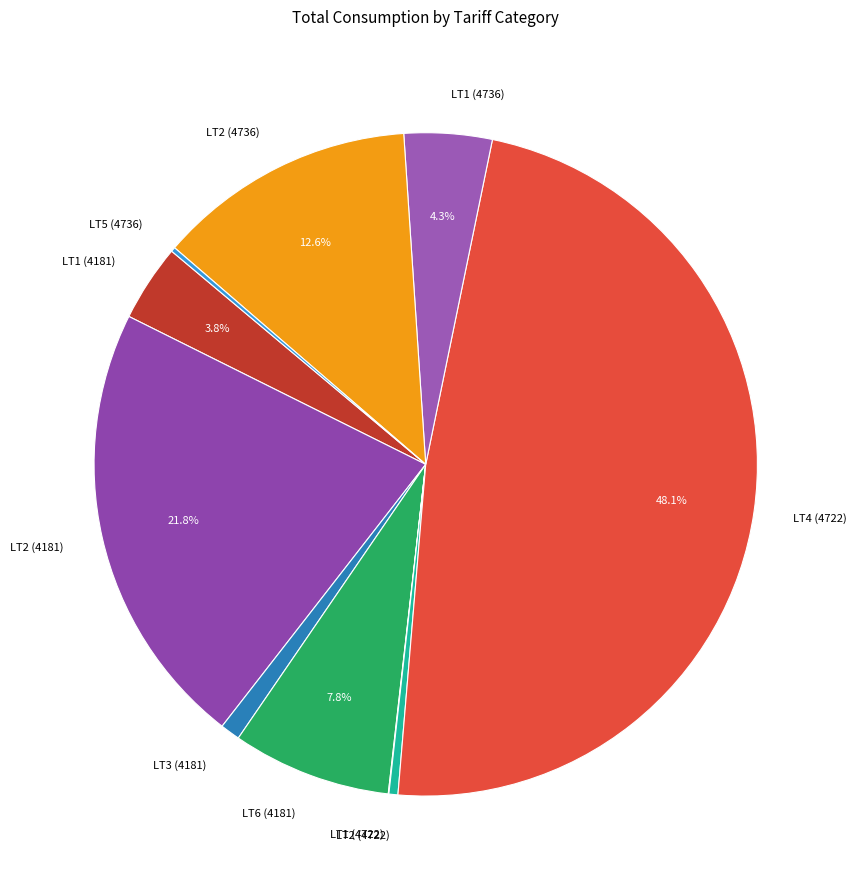

Is the sum of LT6 (4181) and LT2 (4722) greater than half?

No